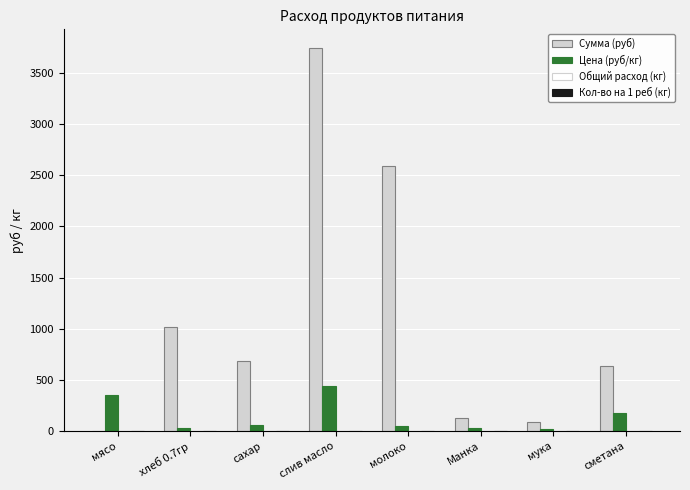

Which series has the largest total across all categories?

Сумма (руб)